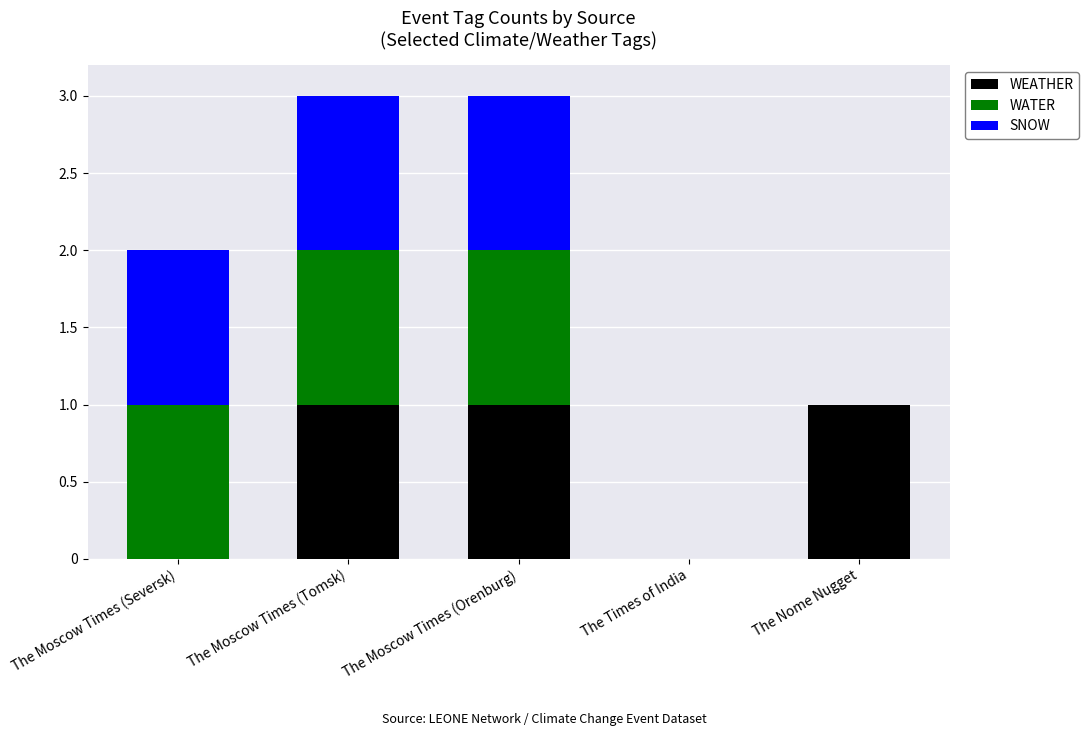

What is the sum of all WEATHER values?

3